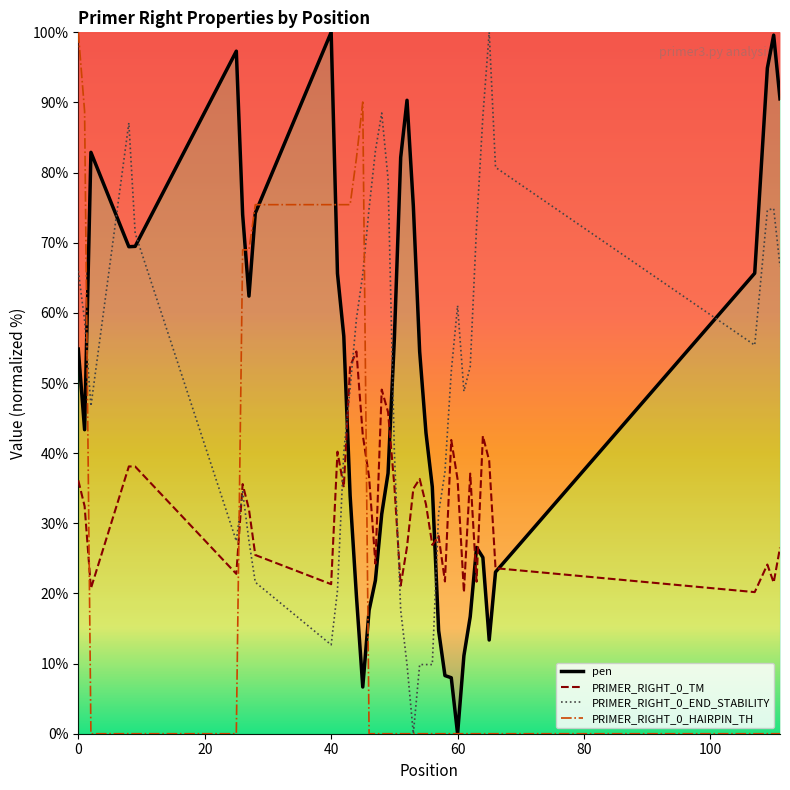

After their last crossing, which series has the higher values: PRIMER_RIGHT_0_TM or PRIMER_RIGHT_0_END_STABILITY?

PRIMER_RIGHT_0_END_STABILITY